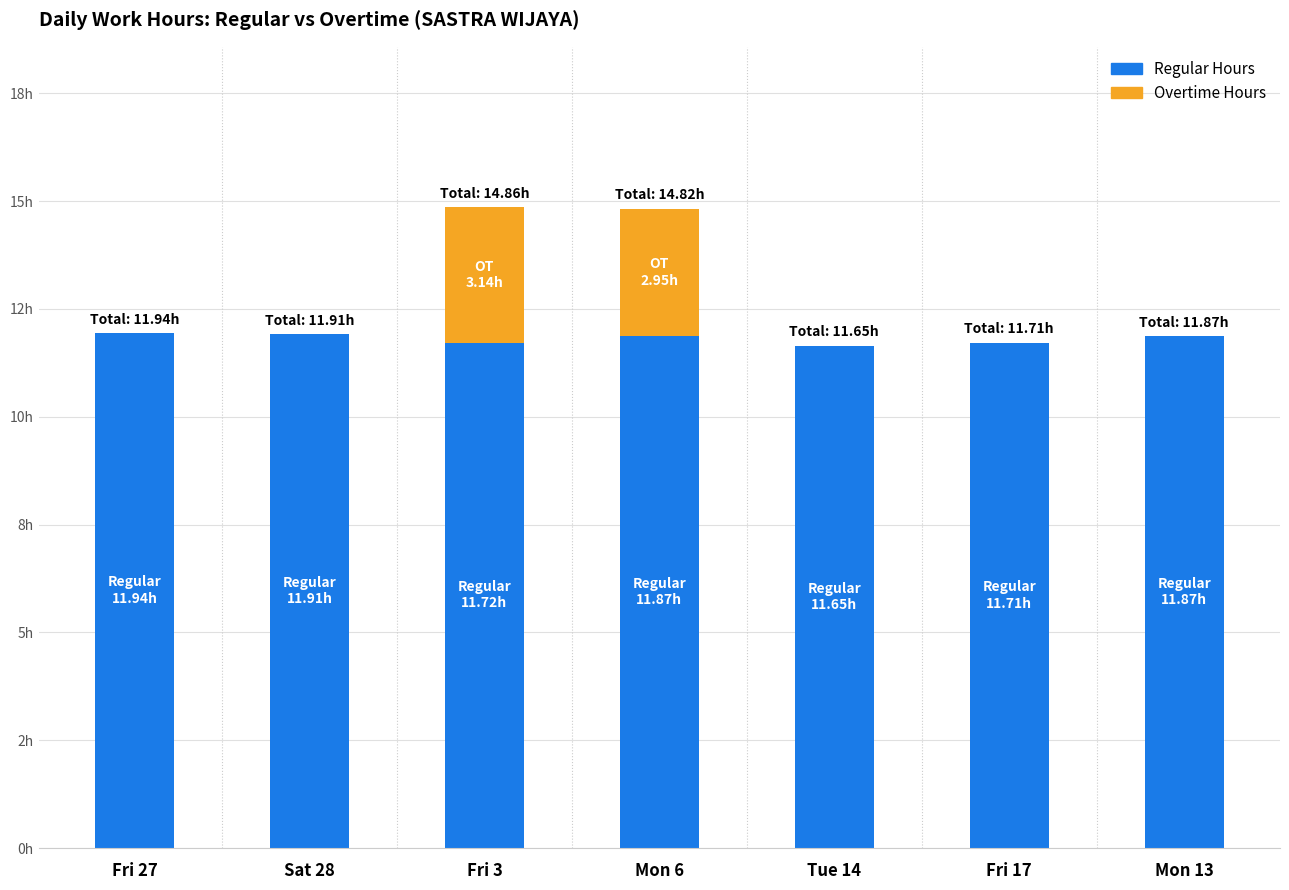

Which has a higher value, Fri 17 or Tue 14?

Fri 17